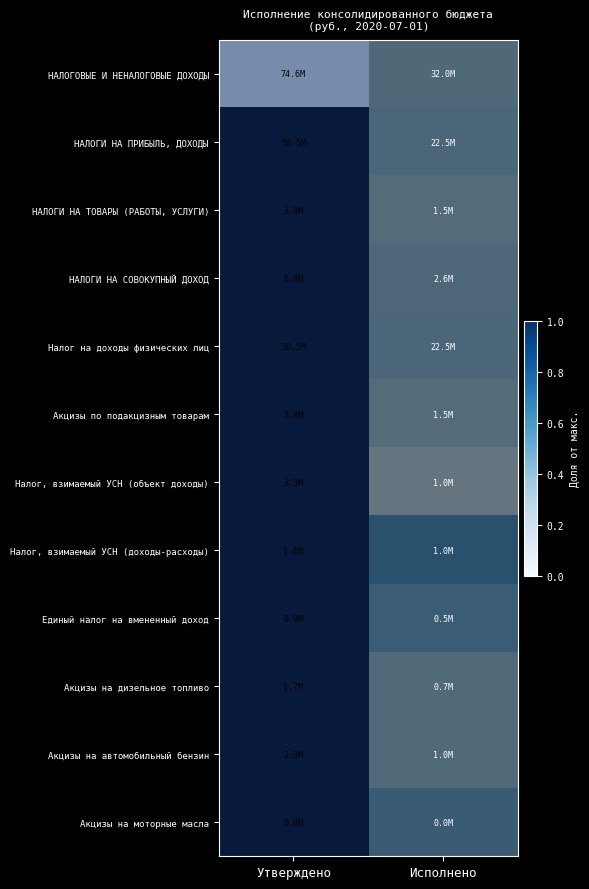

Is the value of Акцизы по подакцизным товарам at Утверждено greater than the value of Налог, взимаемый УСН (доходы-расходы) at Утверждено?

Yes